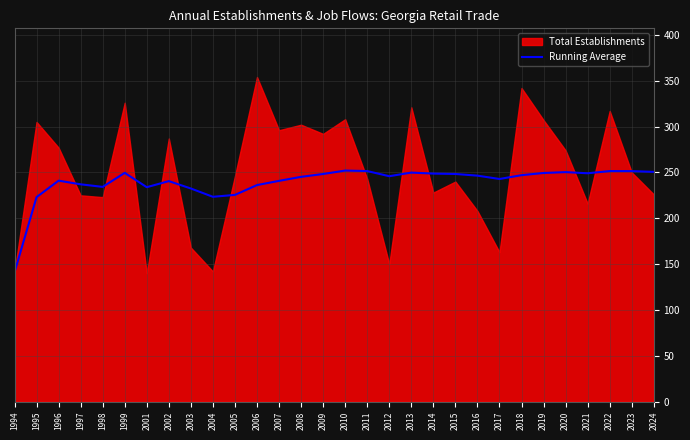

Is it true that Running Average equals 414.1 at 2016?

False